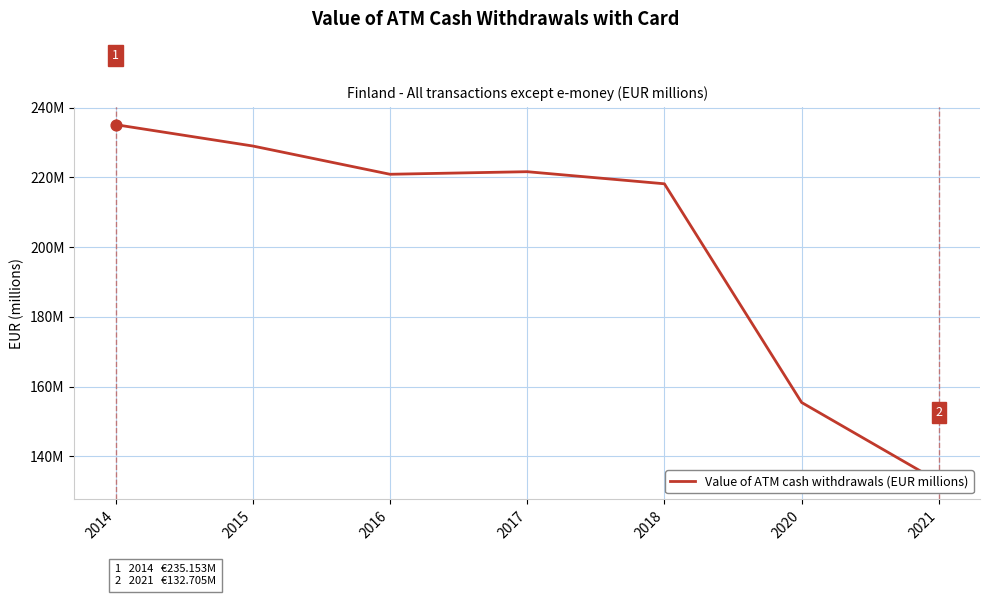

Between 2017 and 2015, which is larger?

2015